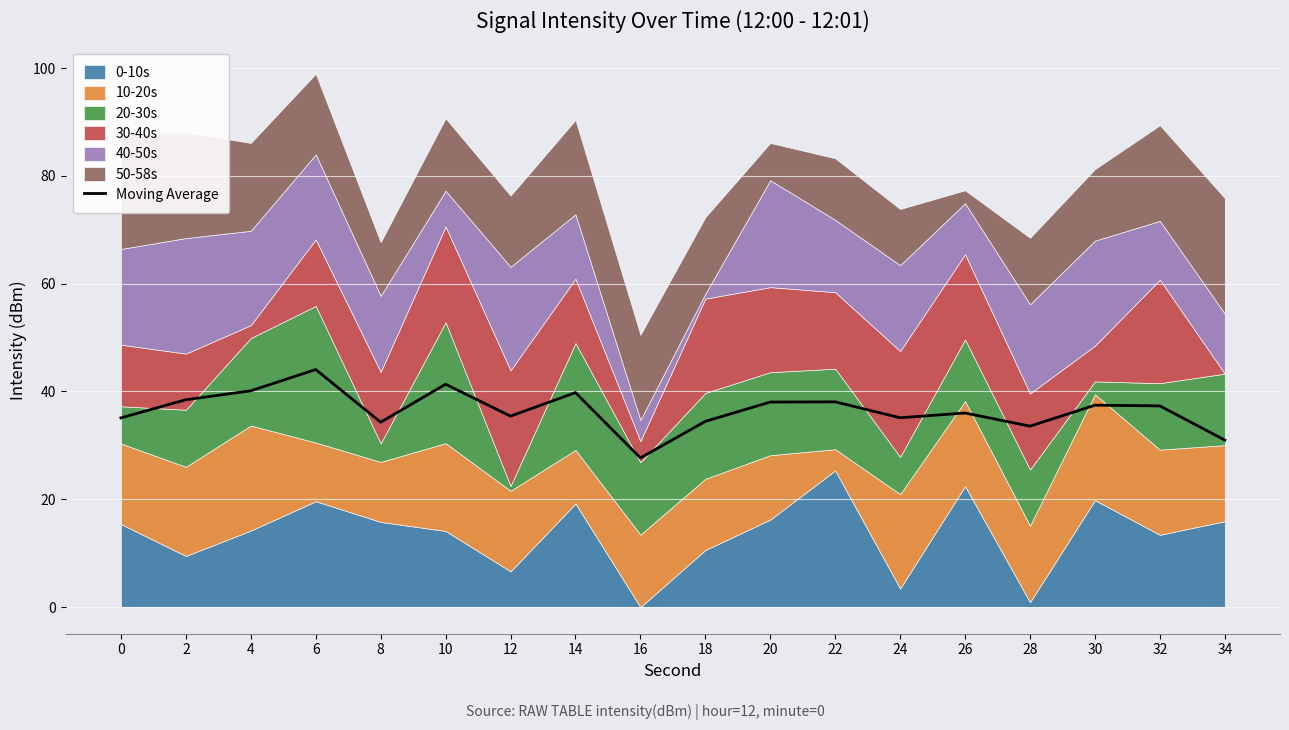

Reading left to right, what are all the values shown in this chart?

0=35.1	2=38.5	4=40.1	6=44.1	8=34.3	10=41.3	12=35.4	14=39.8	16=27.7	18=34.4	20=38.0	22=38.1	24=35.1	26=36.0	28=33.6	30=37.4	32=37.3	34=31.0